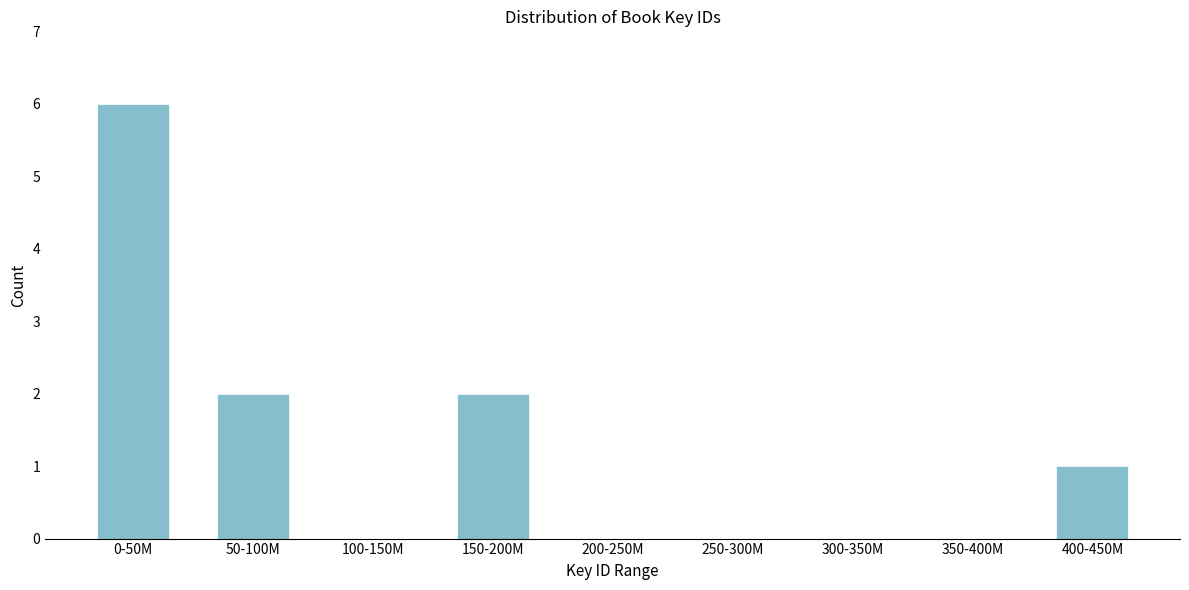

Reading right to left, list all the values displayed in this chart.

400-450M=1	350-400M=0	300-350M=0	250-300M=0	200-250M=0	150-200M=2	100-150M=0	50-100M=2	0-50M=6